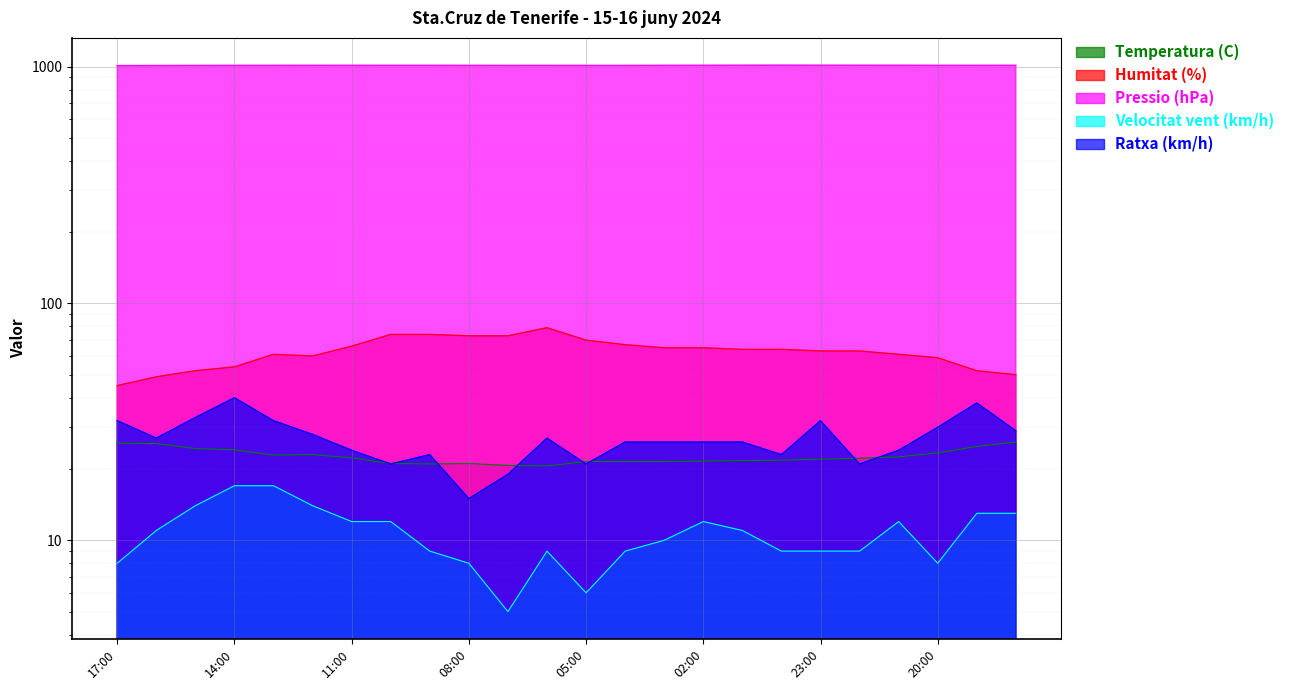

True or false: Temperatura (C) and Pressio (hPa) intersect in this chart.

False